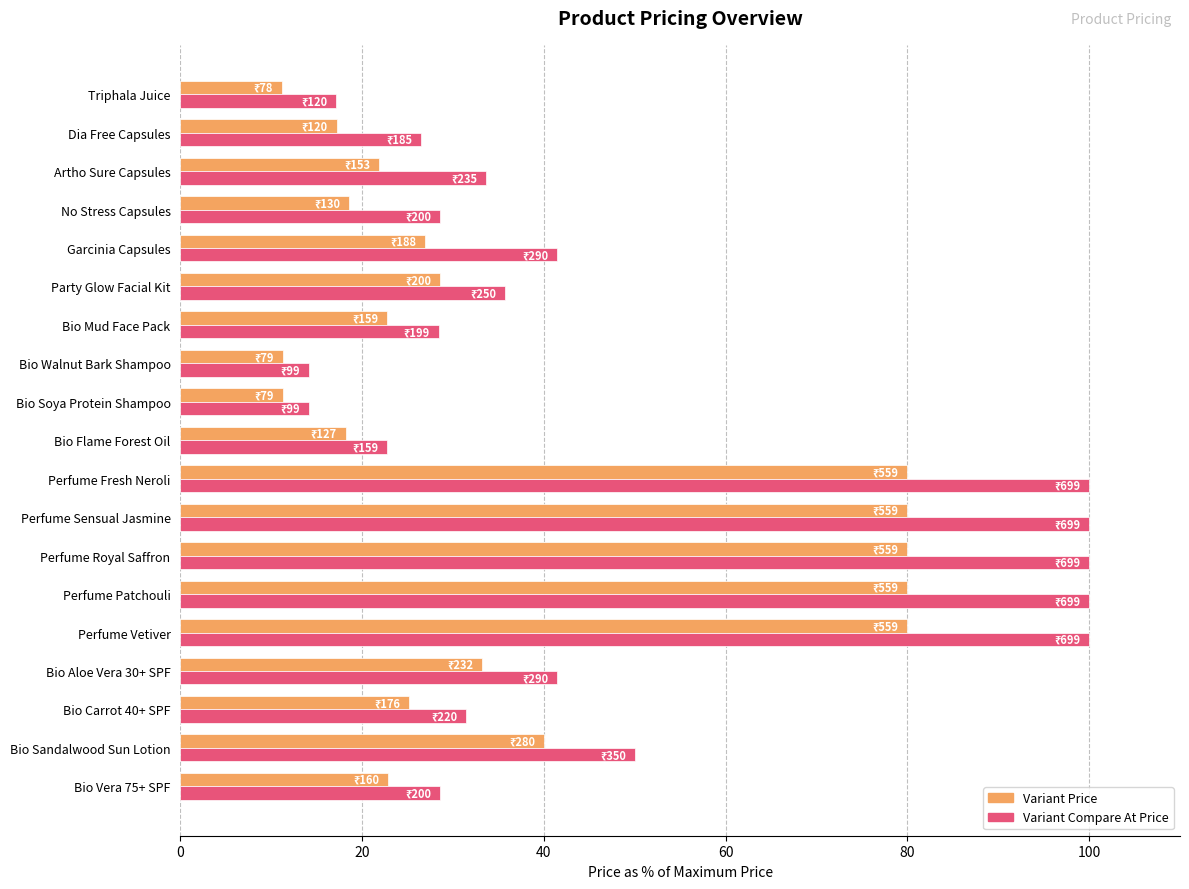

List the series in order of their peak value, lowest first.

Variant Price, Variant Compare At Price